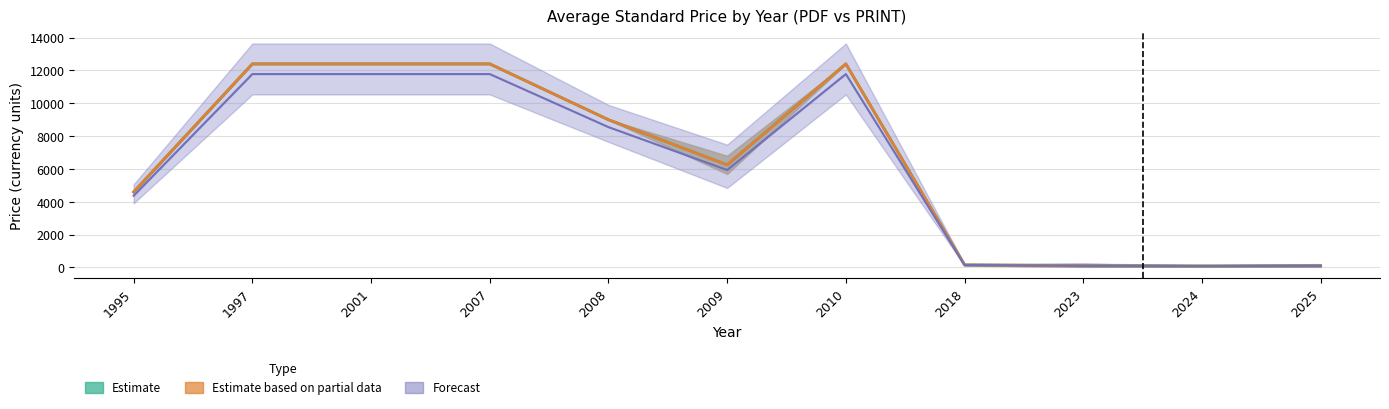

What is the sum of the Estimate (PDF Avg) values at 2010 and 2024?

12490.3